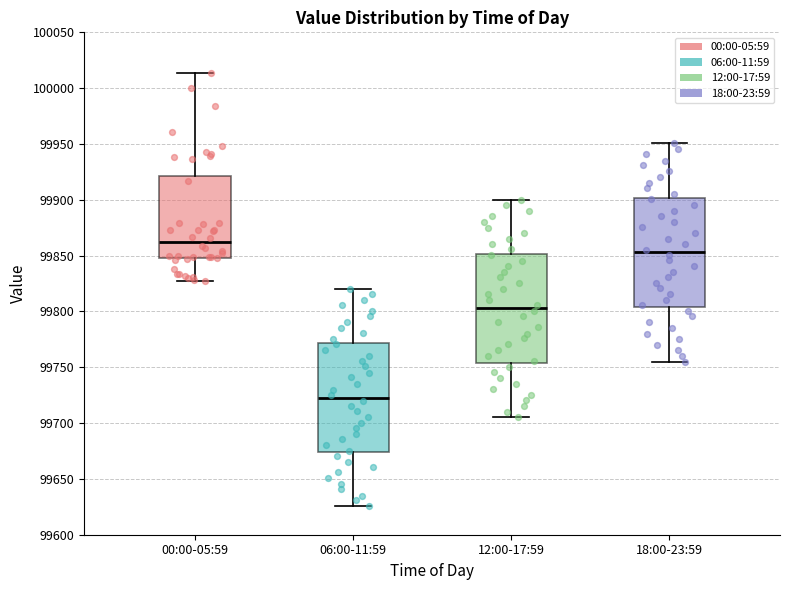

Reading left to right, read every box against the y-axis: the position of its median line, the range the box covers, and the ends of its whiskers. The values are not printed on the chart, so give them approximately, as read against the axis.

00:00-05:59: median 99860, box 99850 to 99920, whiskers 99825 to 100015
06:00-11:59: median 99725, box 99675 to 99770, whiskers 99625 to 99820
12:00-17:59: median 99805, box 99755 to 99850, whiskers 99705 to 99900
18:00-23:59: median 99855, box 99805 to 99900, whiskers 99755 to 99950